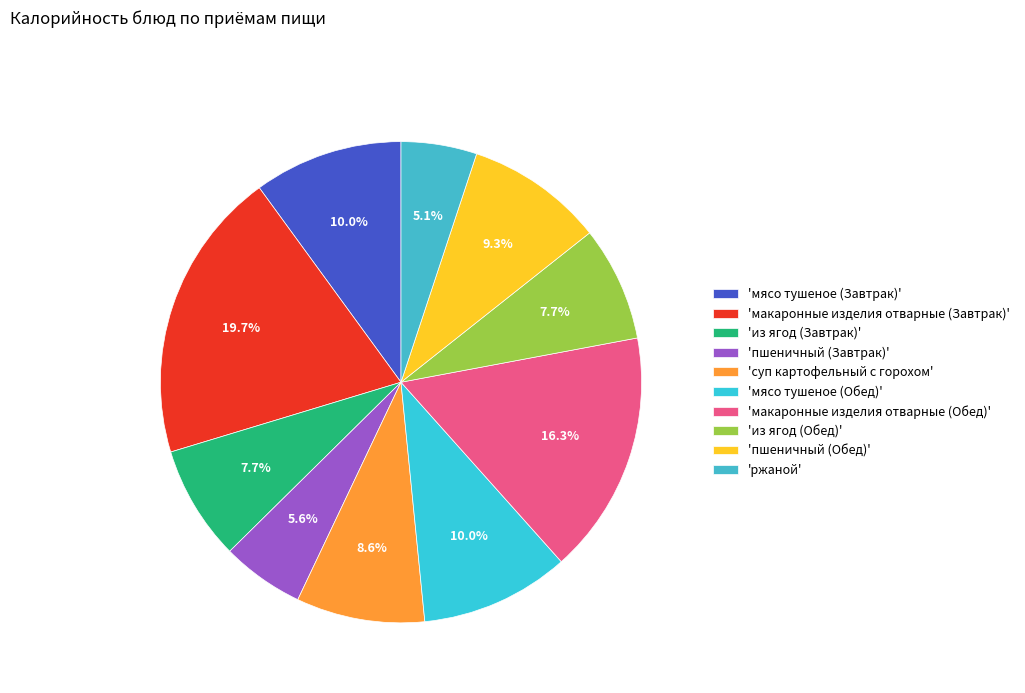

Count the number of slices in the pie.

10